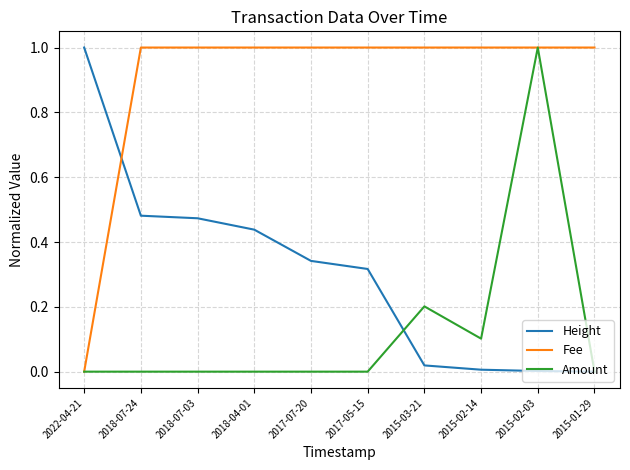

What is the maximum value shown in the chart?

1.0